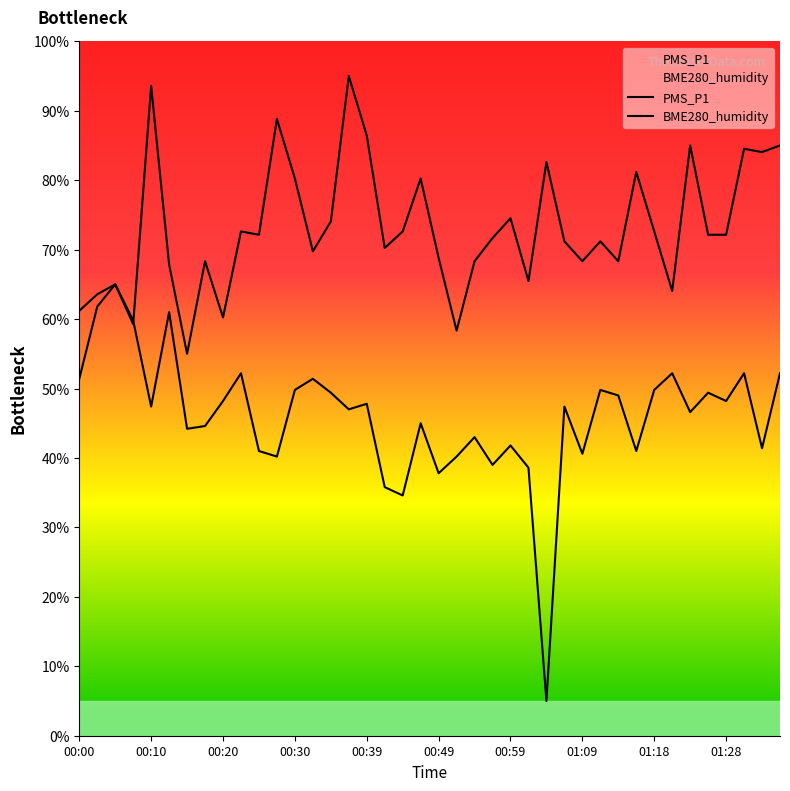

At which category does the chart reach its peak across all series?

00:37